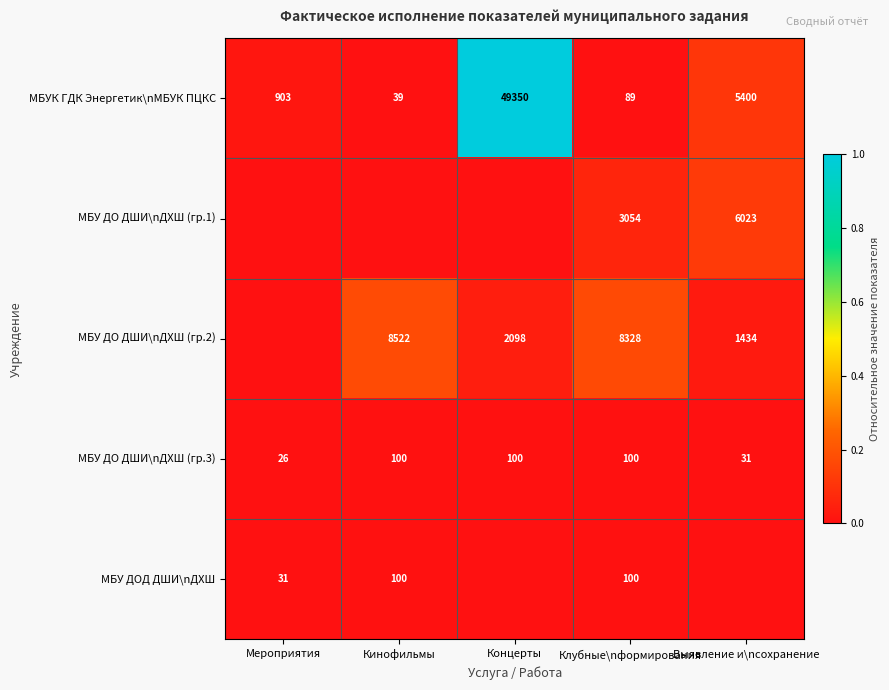

What is the greatest value displayed?

1.0